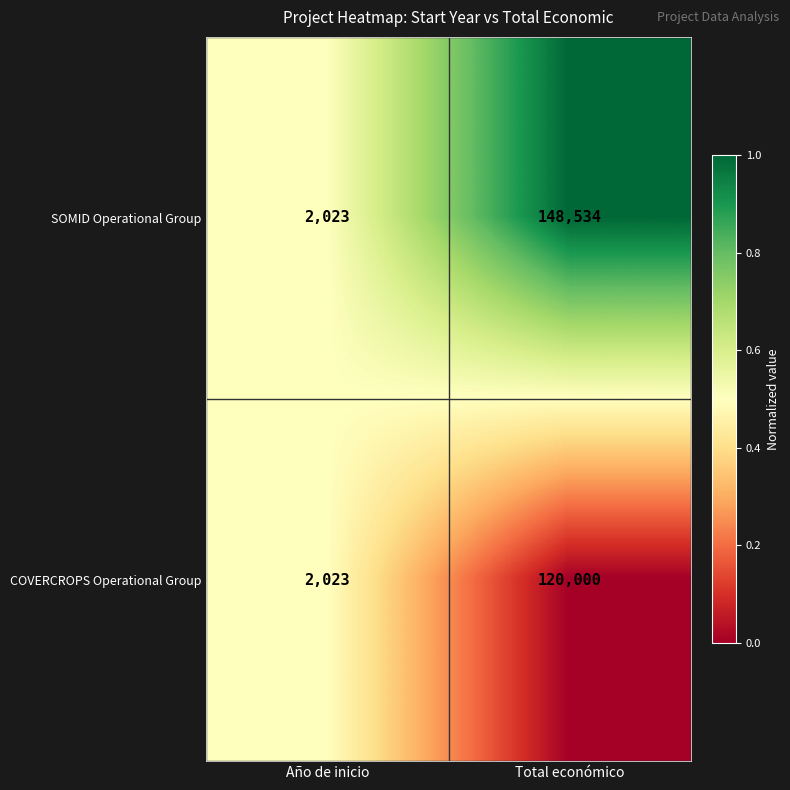

Reading left to right, what are all the values shown in this chart?

SOMID Operational Group: Año de inicio=2023	Total económico=148534
COVERCROPS Operational Group: Año de inicio=2023	Total económico=120000